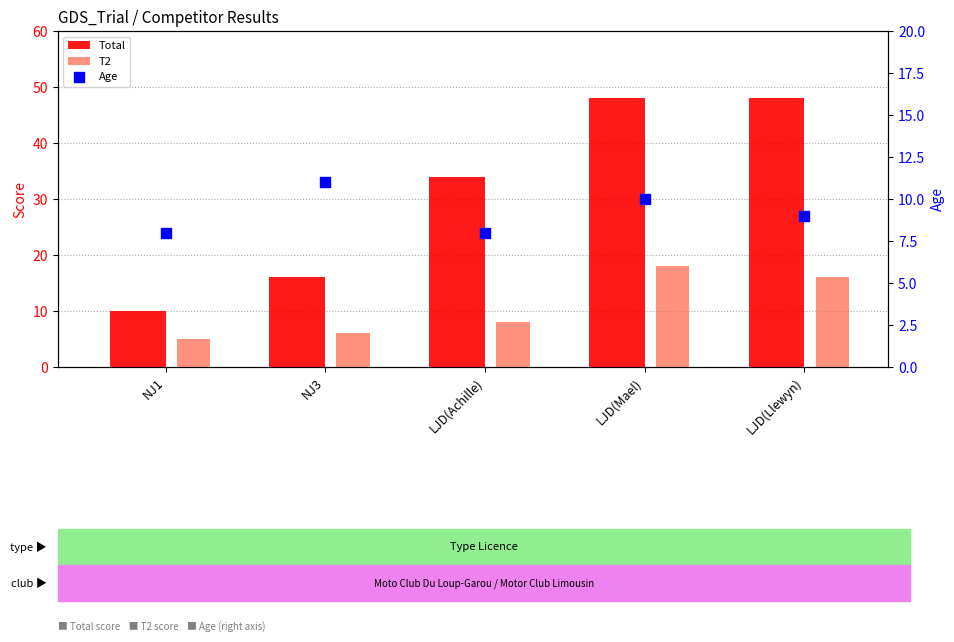

Which series has the largest total across all categories?

Total